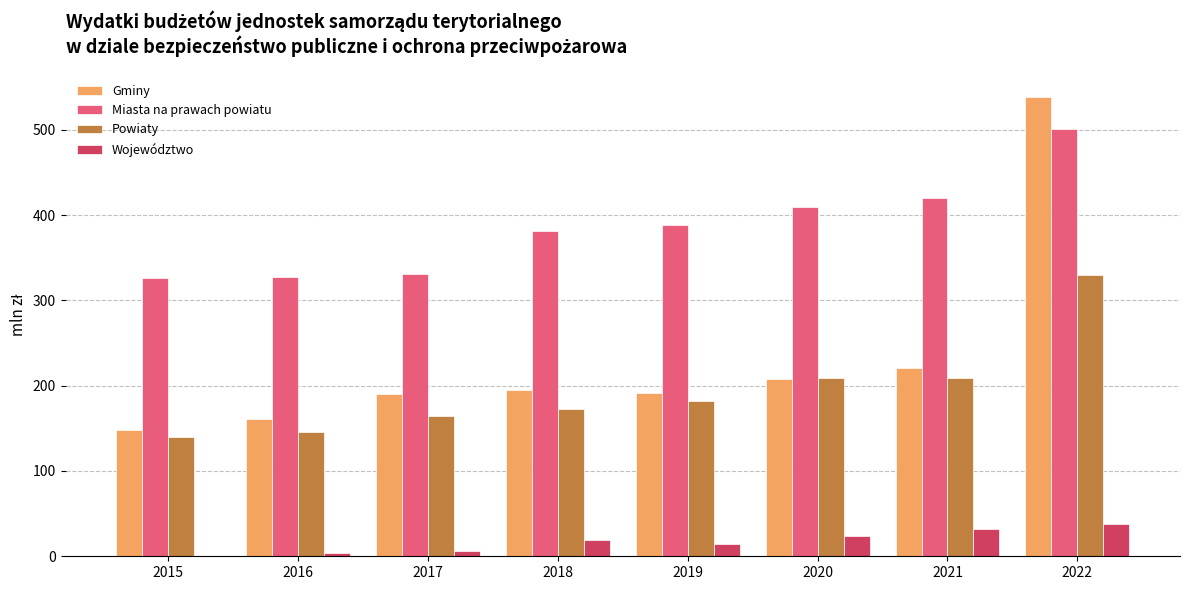

What is the sum of the Województwo values at 2016 and 2019?

17.3